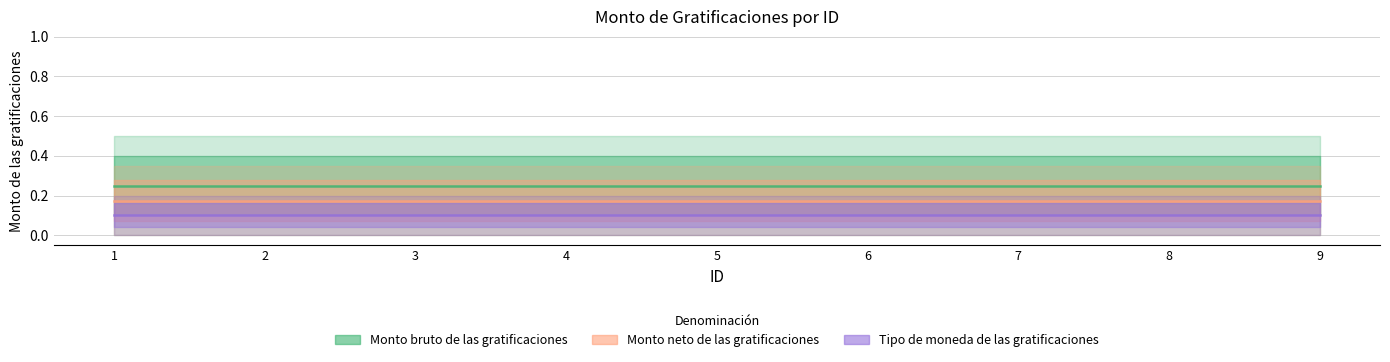

At 1, list the series in order from smallest to largest.

Tipo de moneda de las gratificaciones, Monto neto de las gratificaciones, Monto bruto de las gratificaciones